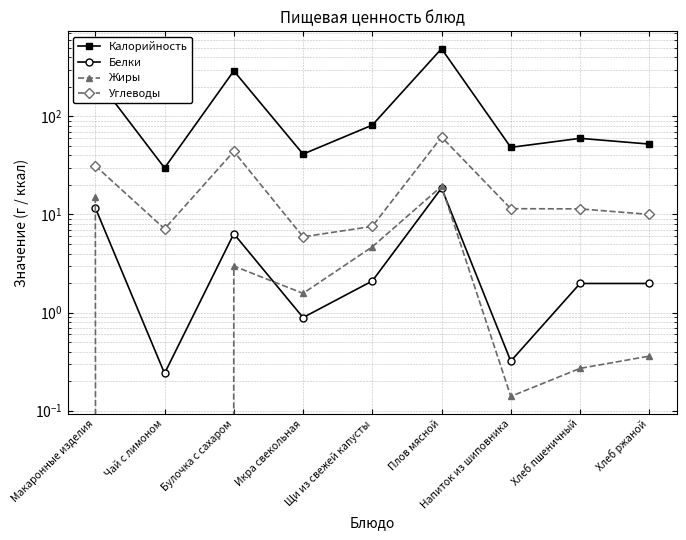

Is it true that Белки equals 7.2 at Макаронные изделия?

False